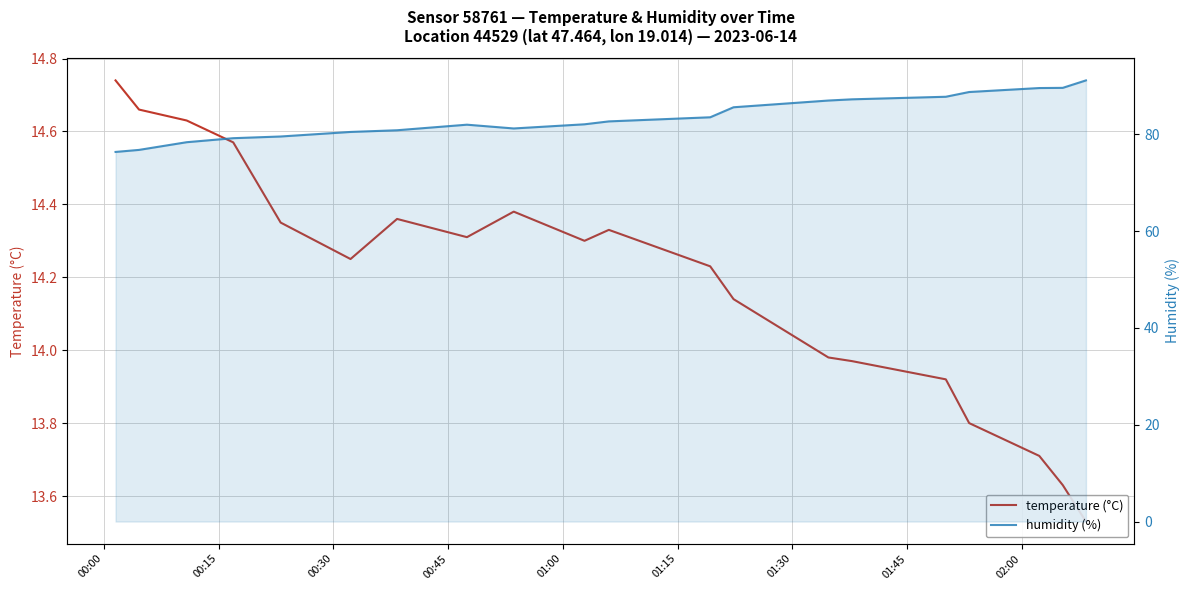

Which series has the widest spread of values?

humidity